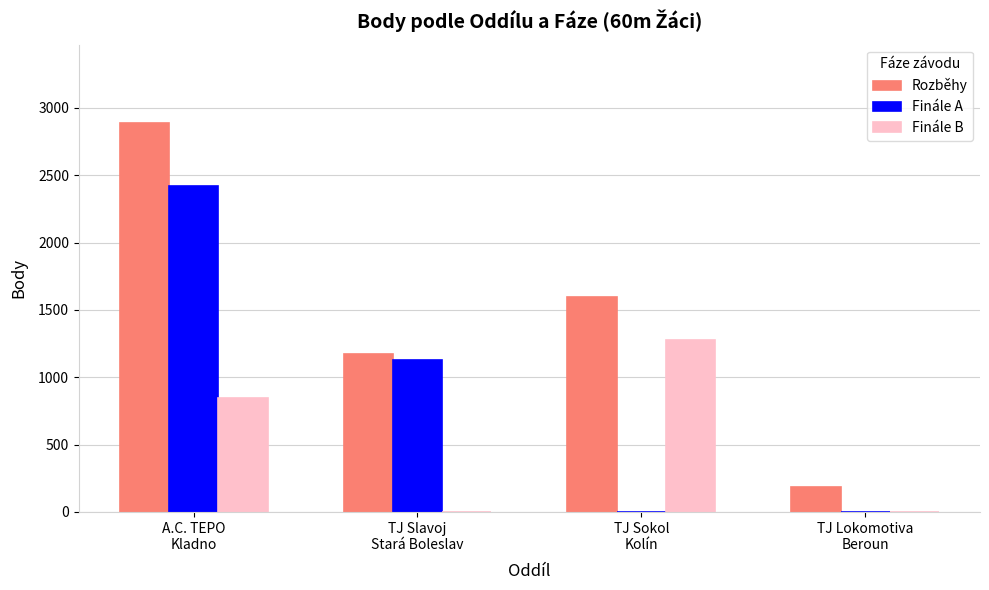

What is the sum of all Rozběhy values?

5850